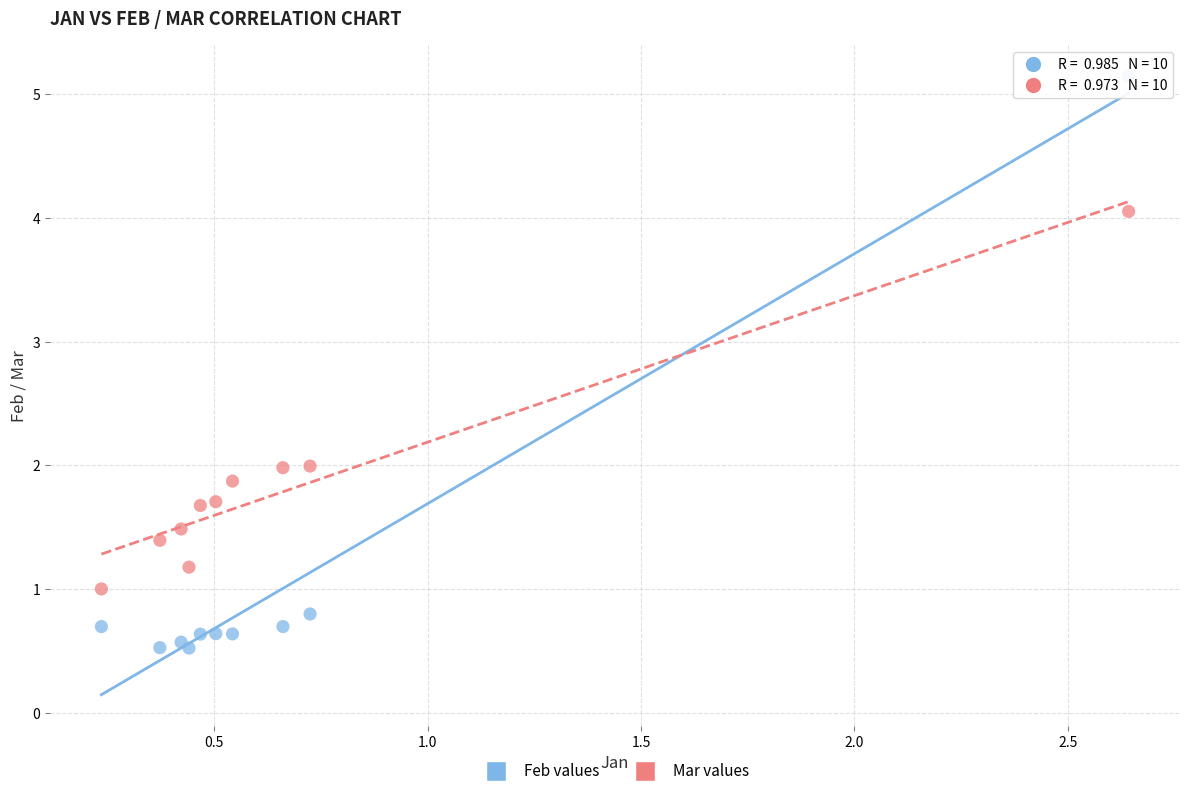

What is the X range (max minus min) for the scatter plot?

2.4